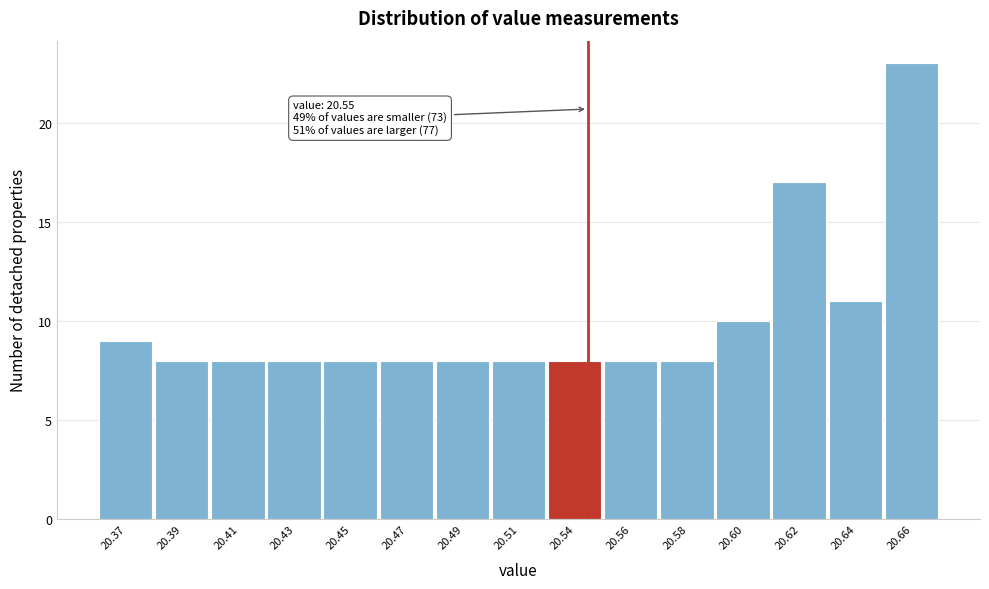

Reading left to right, extract all data points from this chart.

9	8	8	8	8	8	8	8	8	8	8	10	17	11	23